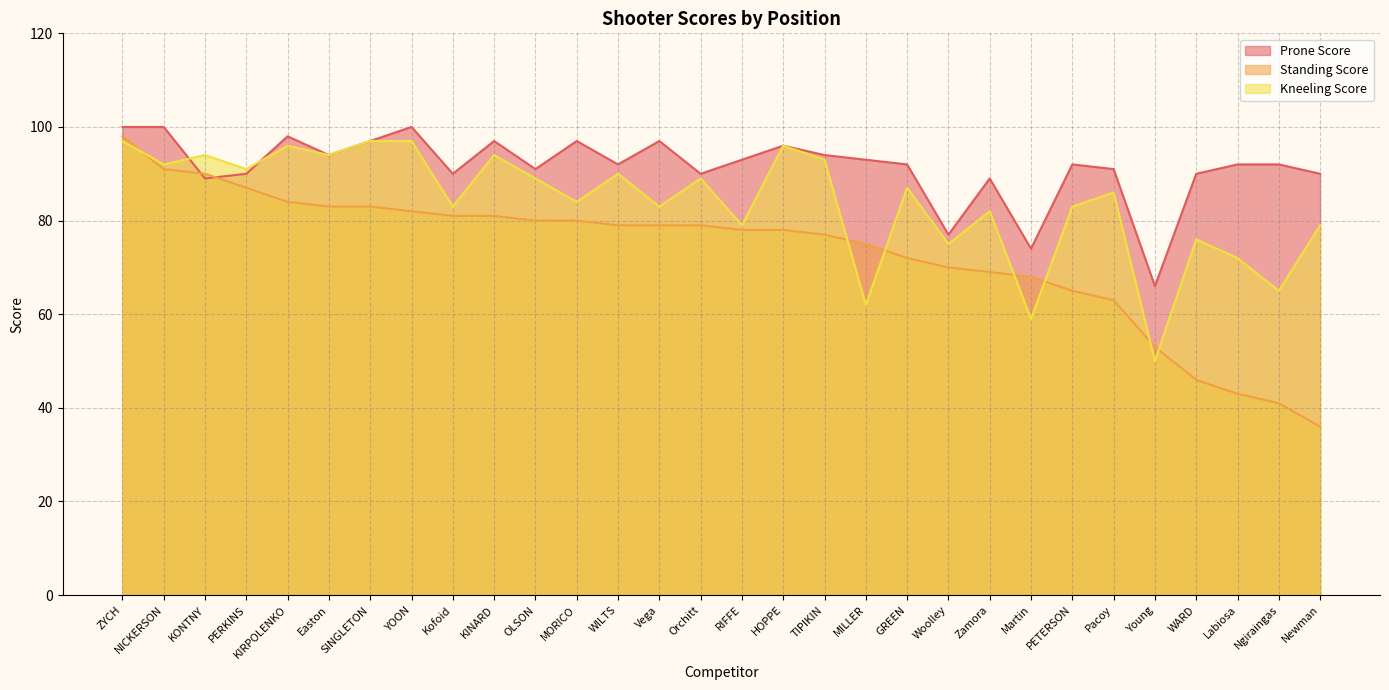

What is the sum of the Prone Score values at Ngiraingas and GREEN?

184